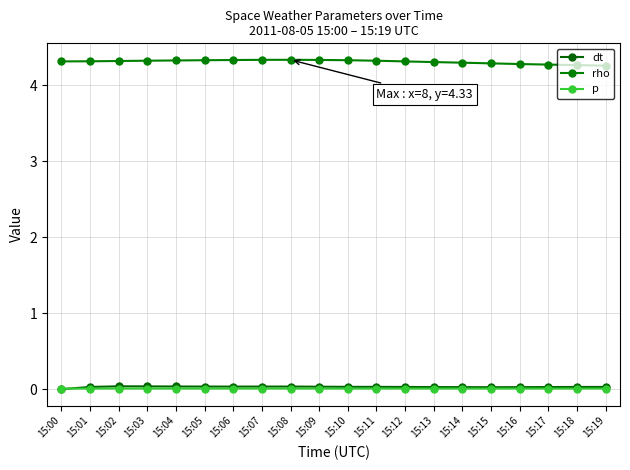

At which category does rho reach its first local peak?

15:08